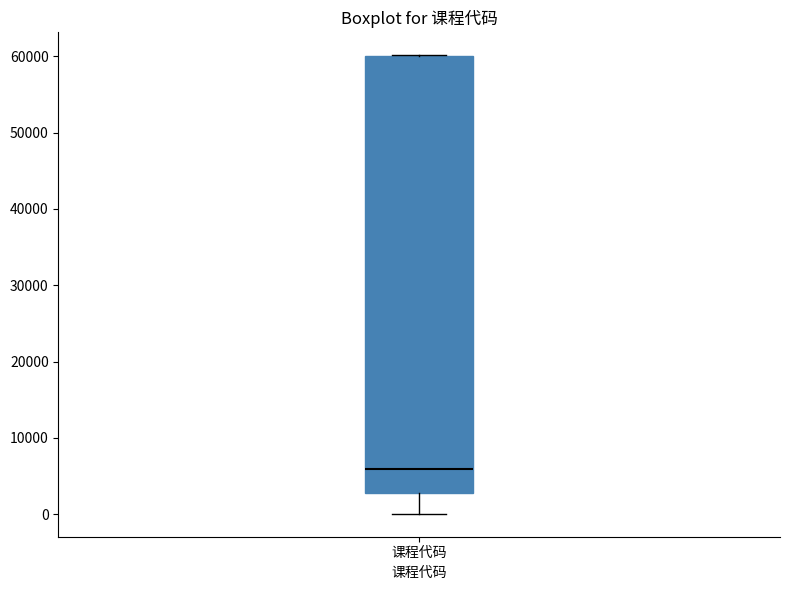

Where is the upper edge of the box for 课程代码 on the y-axis? The values are not printed on the chart, so give them approximately, as read against the axis.

60000